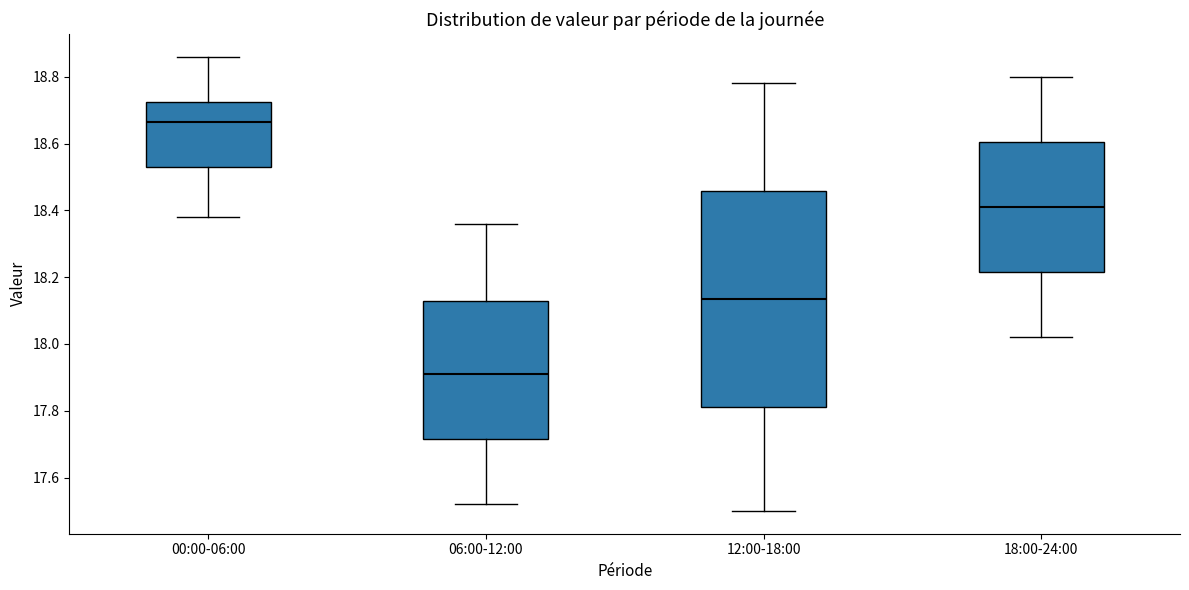

Reading left to right, transcribe this box plot: for each box, give where its median line is, the range the box spans, and where its two whiskers end, as read against the y-axis. The values are not printed on the chart, so give them approximately, as read against the axis.

00:00-06:00: median 18.66, box 18.54 to 18.72, whiskers 18.38 to 18.86
06:00-12:00: median 17.92, box 17.72 to 18.12, whiskers 17.52 to 18.36
12:00-18:00: median 18.14, box 17.82 to 18.46, whiskers 17.50 to 18.78
18:00-24:00: median 18.42, box 18.22 to 18.60, whiskers 18.02 to 18.80